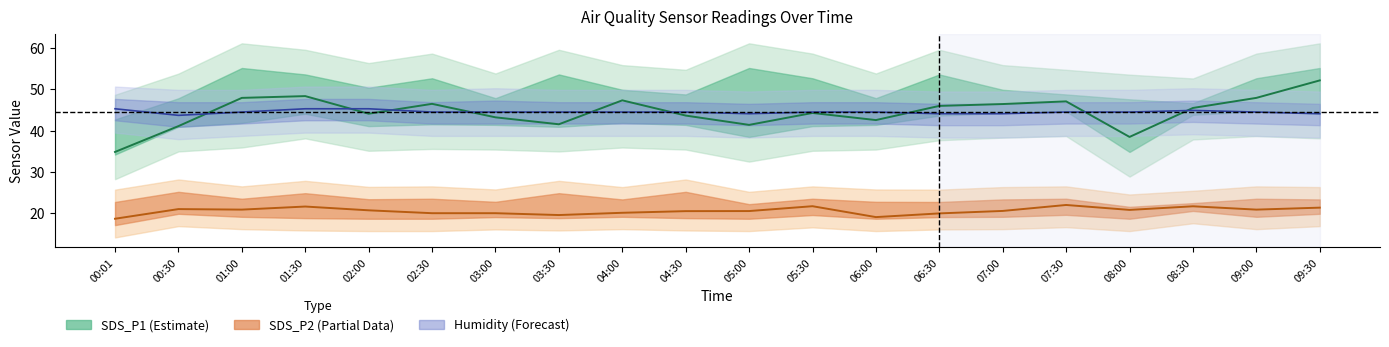

Rank the categories by Humidity (Forecast) value from highest to lowest.

00:01, 01:30, 02:00, 08:30, 01:00, 02:30, 03:00, 03:30, 04:00, 04:30, 05:30, 06:00, 07:30, 08:00, 09:00, 05:00, 06:30, 07:00, 09:30, 00:30